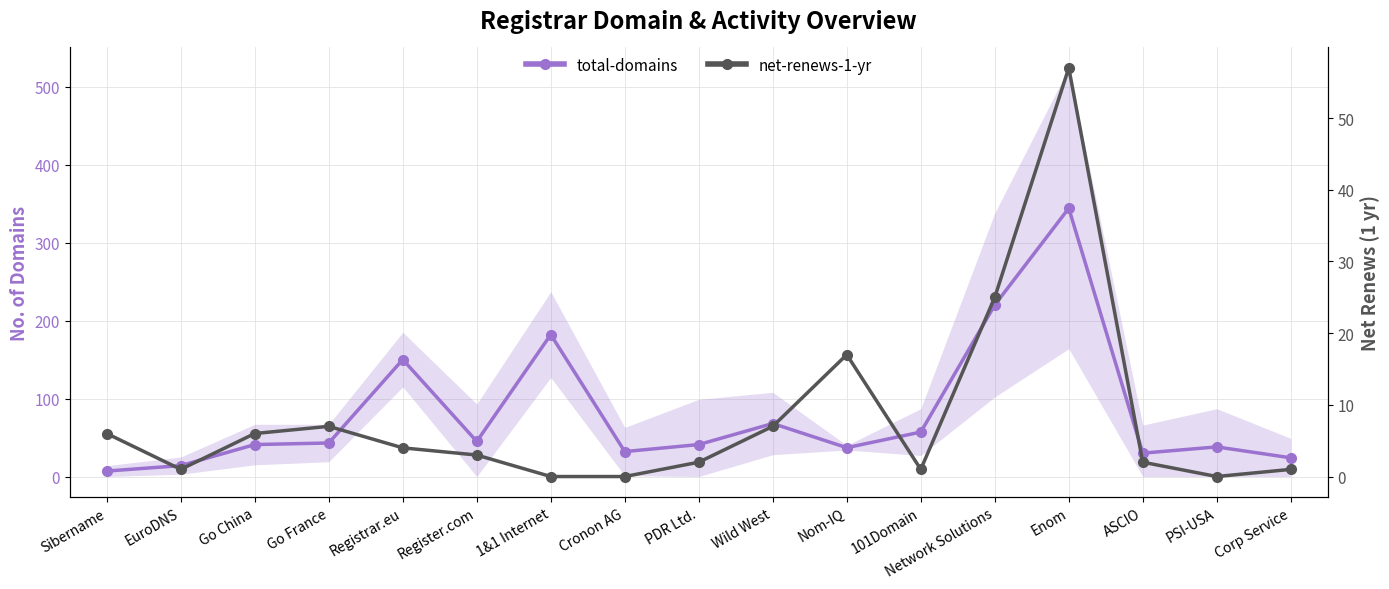

How many interior local valleys does the total-domains series have?

4